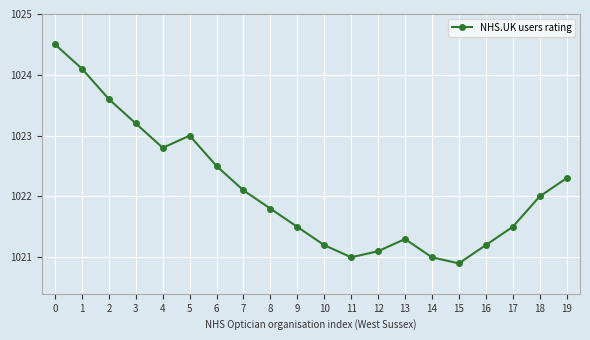

Where is the data nearest to the value 1022?

18